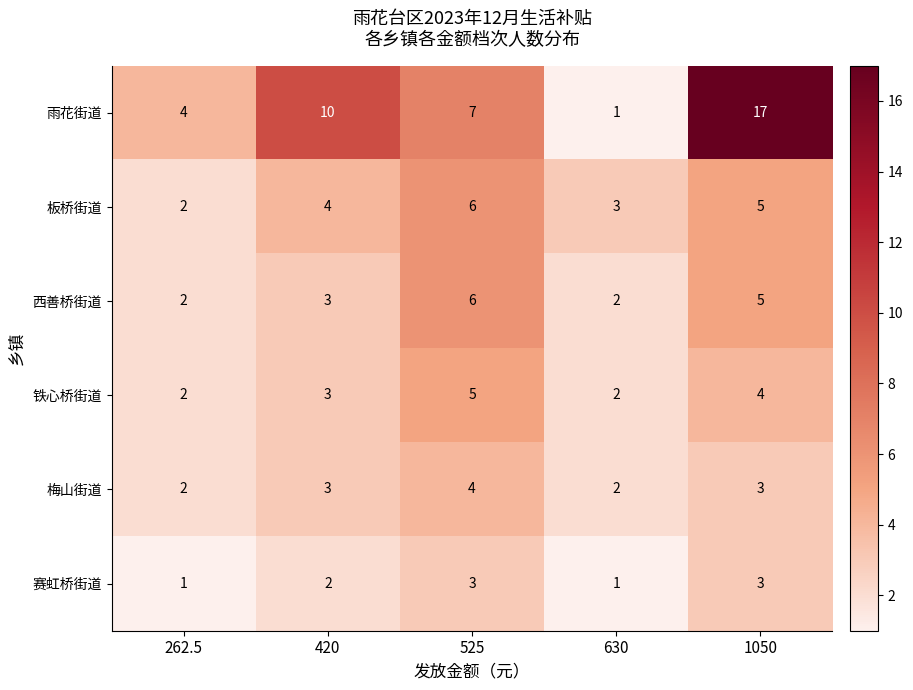

What is the approximate value of 雨花街道 at 262.5?

4